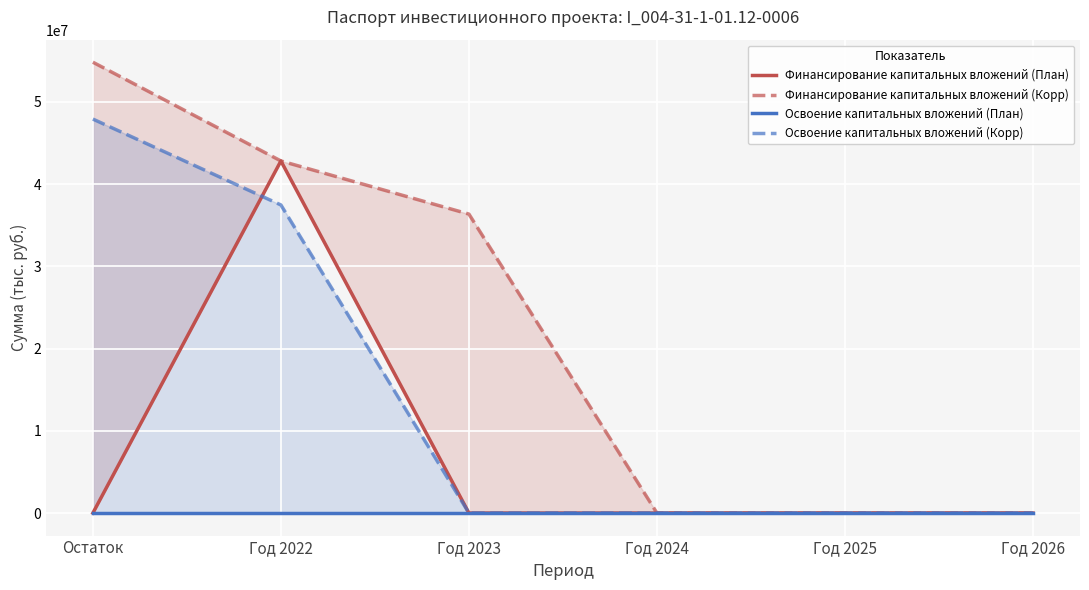

Which has a higher value, Год 2026 or Год 2025?

Год 2026